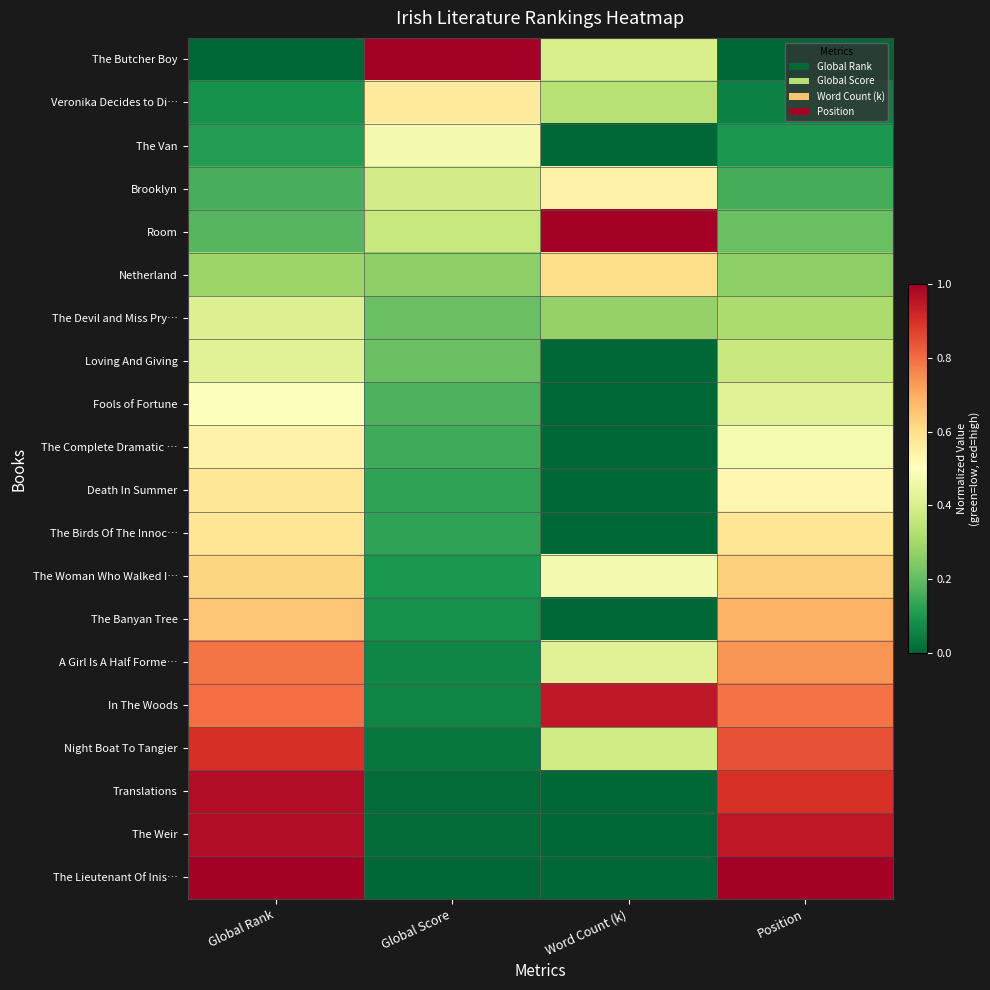

Reading right to left, extract all data points from this chart.

The Butcher Boy: Position=0.0	Word Count (k)=0.4	Global Score=1.0	Global Rank=0.0
Veronika Decides to Di…: Position=0.1	Word Count (k)=0.3	Global Score=0.6	Global Rank=0.1
The Van: Position=0.1	Word Count (k)=0.0	Global Score=0.5	Global Rank=0.1
Brooklyn: Position=0.2	Word Count (k)=0.5	Global Score=0.4	Global Rank=0.2
Room: Position=0.2	Word Count (k)=1.0	Global Score=0.4	Global Rank=0.2
Netherland: Position=0.3	Word Count (k)=0.6	Global Score=0.3	Global Rank=0.3
The Devil and Miss Pry…: Position=0.3	Word Count (k)=0.3	Global Score=0.2	Global Rank=0.4
Loving And Giving: Position=0.4	Word Count (k)=0.0	Global Score=0.2	Global Rank=0.4
Fools of Fortune: Position=0.4	Word Count (k)=0.0	Global Score=0.2	Global Rank=0.5
The Complete Dramatic …: Position=0.5	Word Count (k)=0.0	Global Score=0.2	Global Rank=0.5
Death In Summer: Position=0.5	Word Count (k)=0.0	Global Score=0.1	Global Rank=0.6
The Birds Of The Innoc…: Position=0.6	Word Count (k)=0.0	Global Score=0.1	Global Rank=0.6
The Woman Who Walked I…: Position=0.6	Word Count (k)=0.5	Global Score=0.1	Global Rank=0.6
The Banyan Tree: Position=0.7	Word Count (k)=0.0	Global Score=0.1	Global Rank=0.7
A Girl Is A Half Forme…: Position=0.7	Word Count (k)=0.4	Global Score=0.1	Global Rank=0.8
In The Woods: Position=0.8	Word Count (k)=0.9	Global Score=0.1	Global Rank=0.8
Night Boat To Tangier: Position=0.8	Word Count (k)=0.4	Global Score=0.0	Global Rank=0.9
Translations: Position=0.9	Word Count (k)=0.0	Global Score=0.0	Global Rank=1.0
The Weir: Position=0.9	Word Count (k)=0.0	Global Score=0.0	Global Rank=1.0
The Lieutenant Of Inis…: Position=1.0	Word Count (k)=0.0	Global Score=0.0	Global Rank=1.0